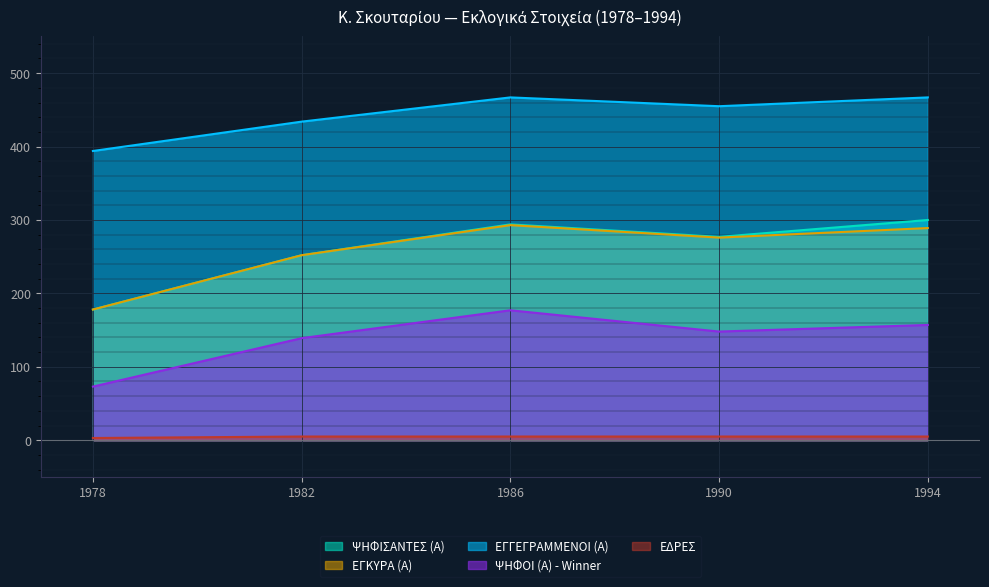

What is the minimum value for ΕΓΚΥΡΑ (Α)?

178